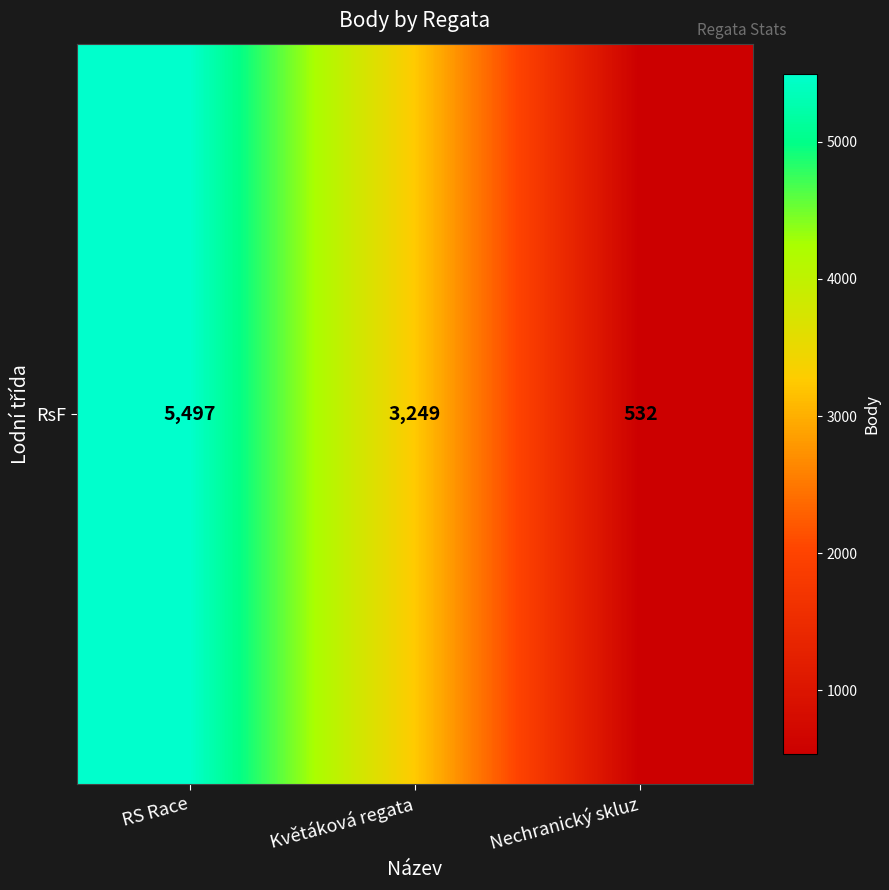

What is the maximum value shown in the chart?

5497